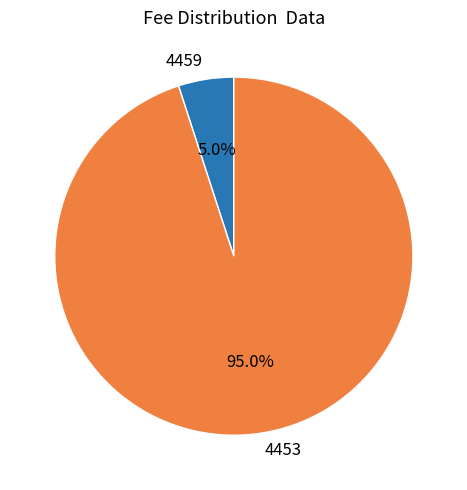

What is the ratio of the value at 4459 to the value at 4453?

0.1